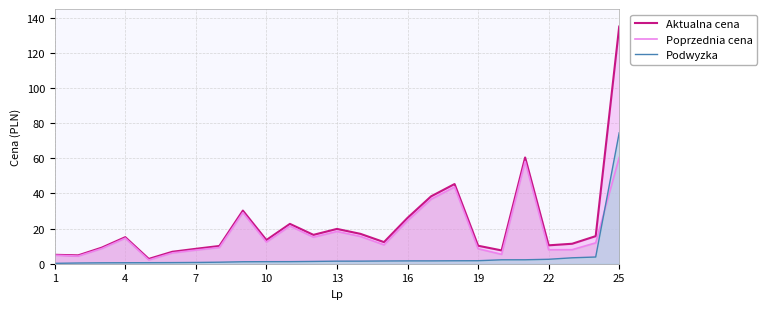

What is the approximate value of Aktualna cena at 16?

26.1